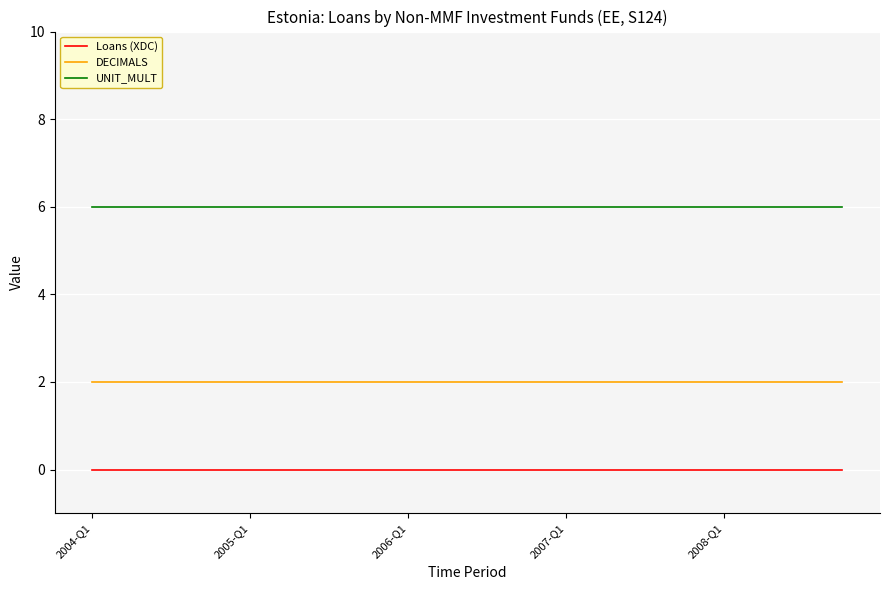

What is the minimum value for UNIT_MULT?

6